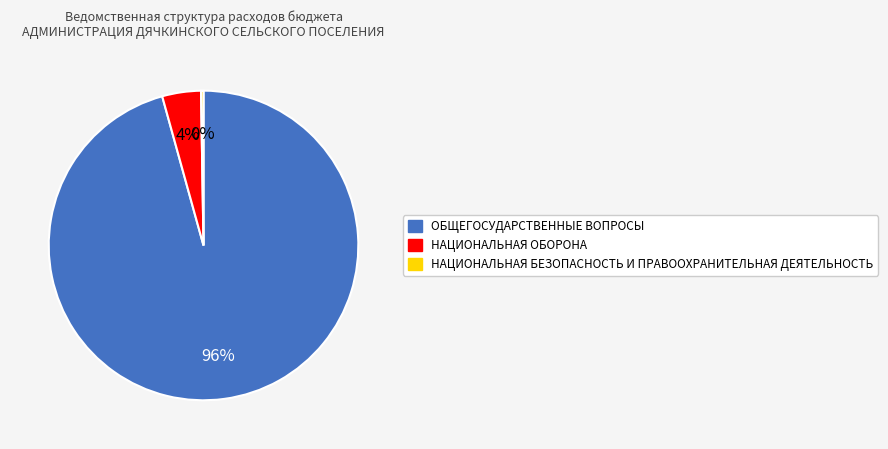

Between ОБЩЕГОСУДАРСТВЕННЫЕ ВОПРОСЫ and НАЦИОНАЛЬНАЯ ОБОРОНА, which is larger?

ОБЩЕГОСУДАРСТВЕННЫЕ ВОПРОСЫ